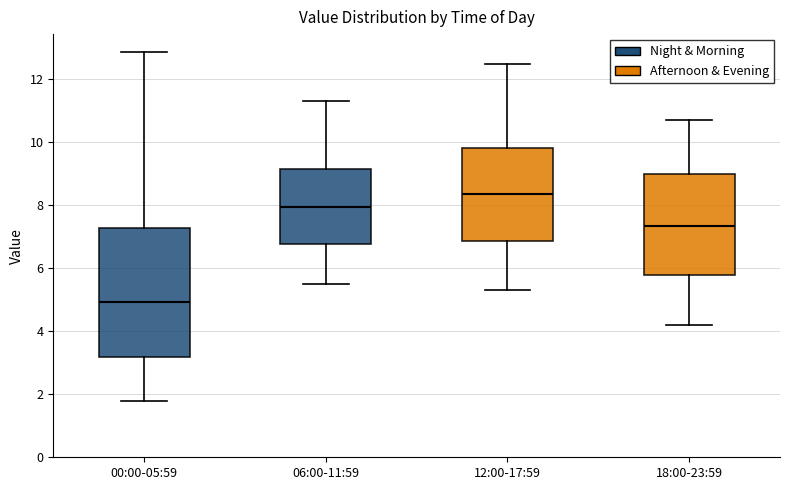

Which box's median line is the lowest?

00:00-05:59